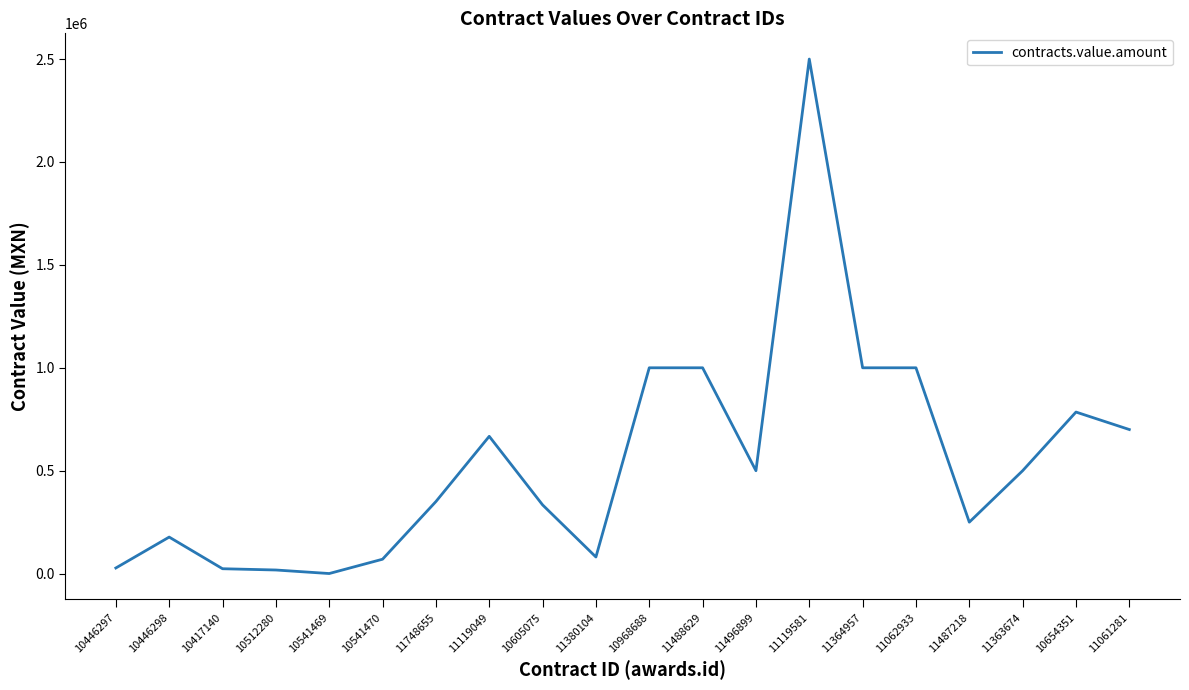

True or false: there are more than 1 points higher than both neighbors.

True